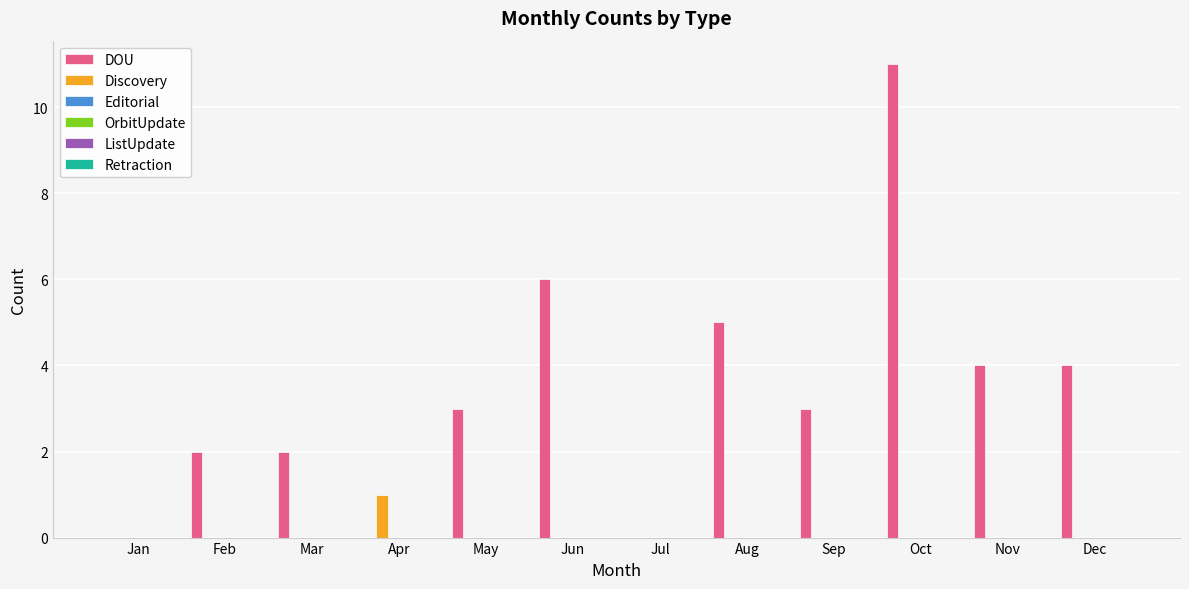

Which series has the largest total across all categories?

DOU